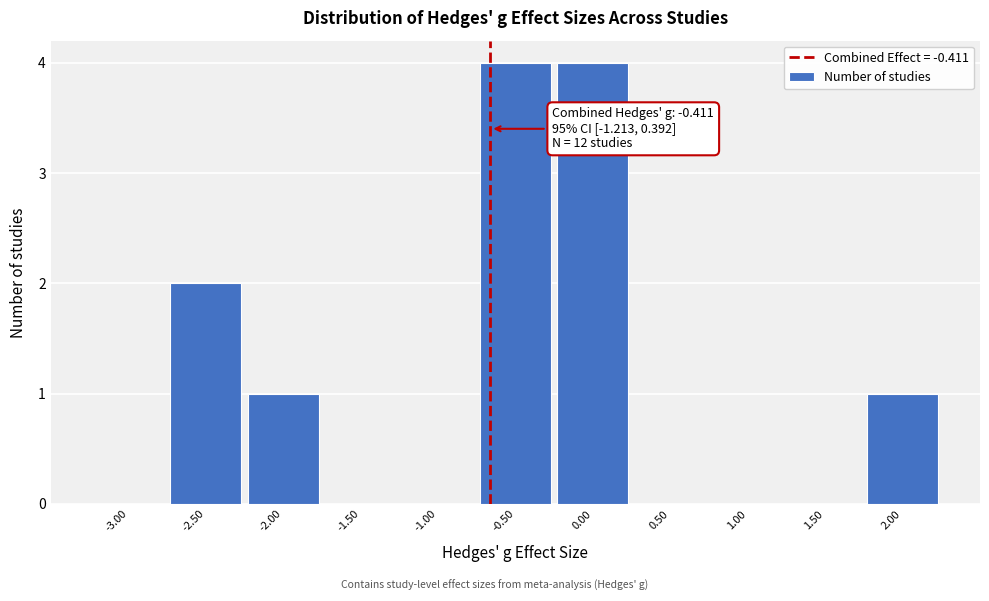

Reading right to left, list all the values displayed in this chart.

2.00=1	1.50=0	1.00=0	0.50=0	0.00=4	-0.50=4	-1.00=0	-1.50=0	-2.00=1	-2.50=2	-3.00=0